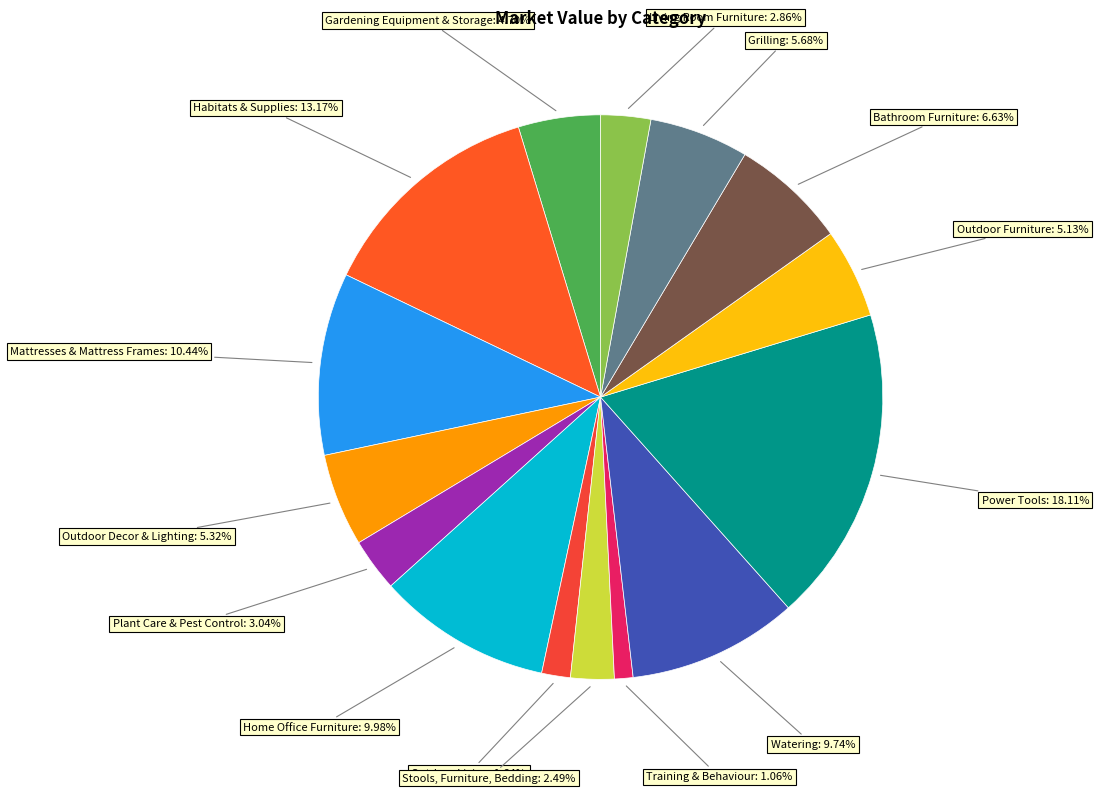

How many slices are in this pie chart?

15